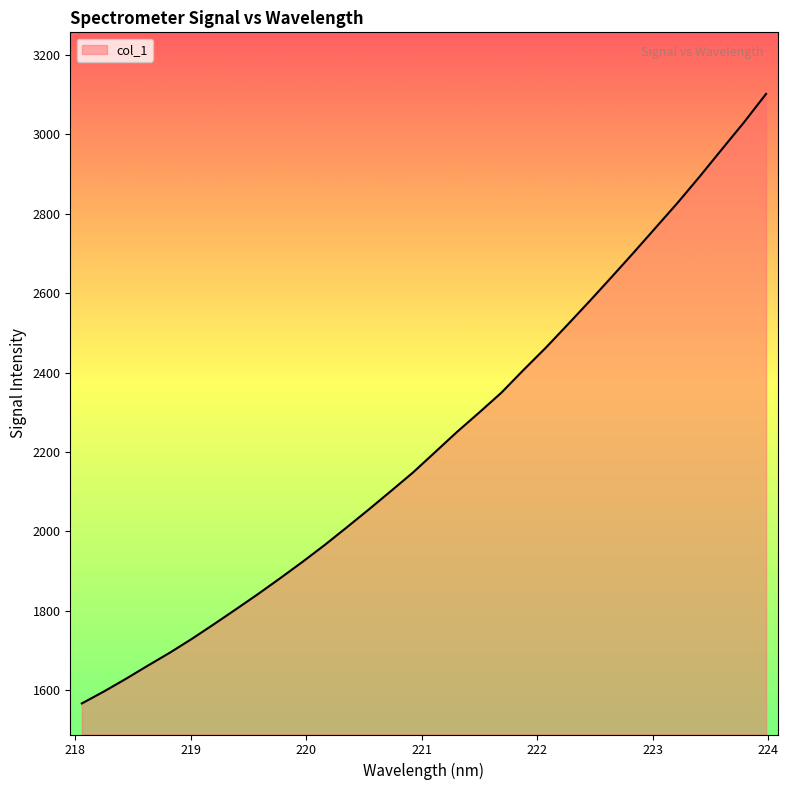

What is the difference between the maximum and minimum values?

1535.9